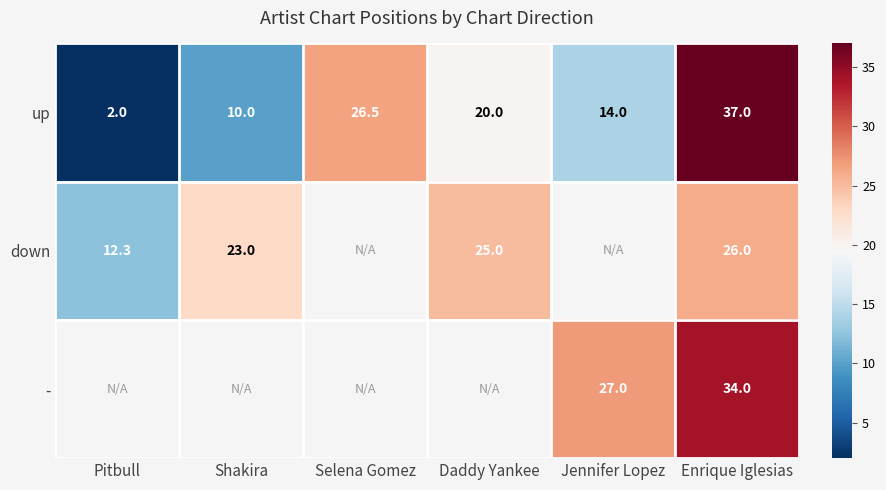

What is the greatest value displayed?

37.0